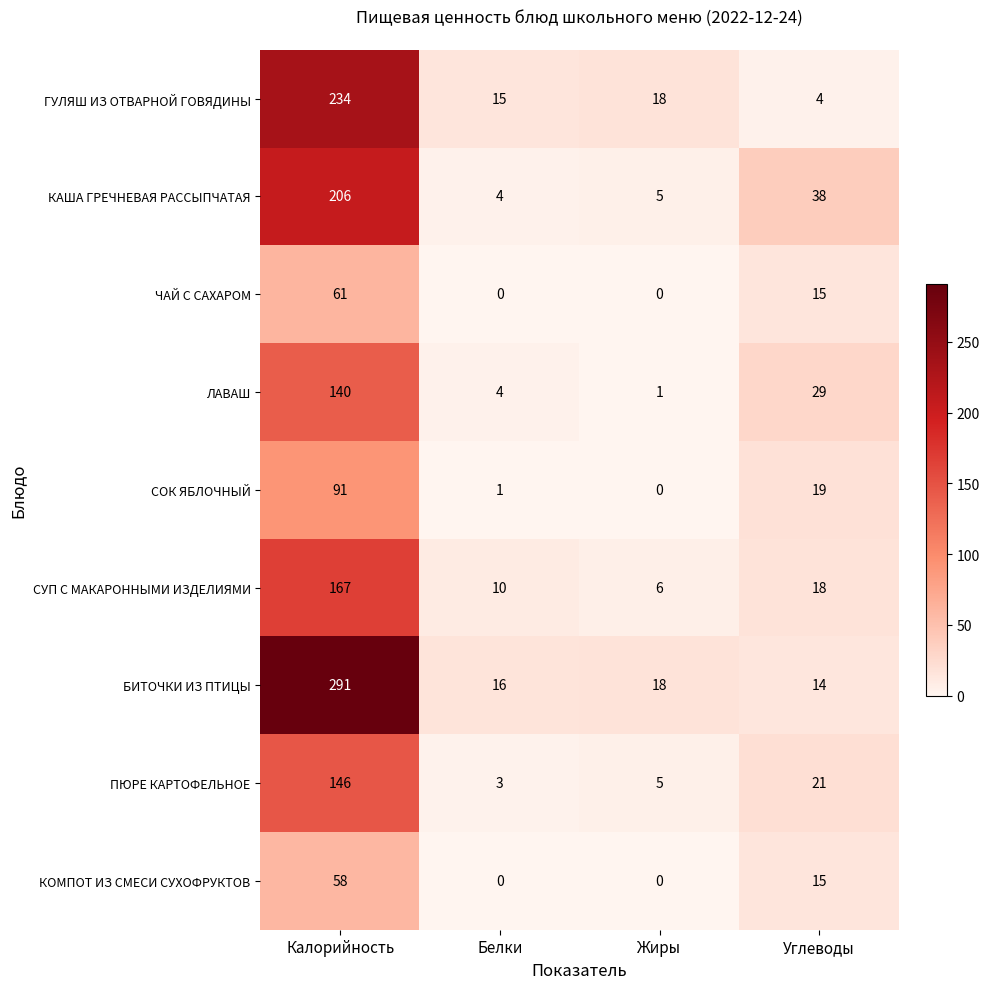

What is the difference between the second highest and minimum values in the ЧАЙ С САХАРОМ series?

15